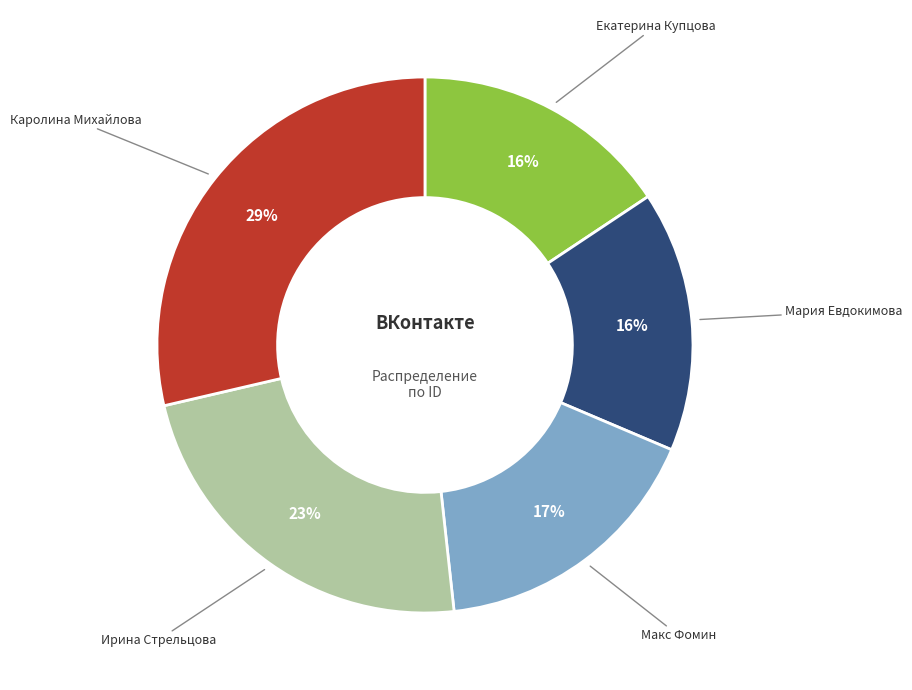

To the nearest percent, what is the difference between the largest and smallest slice percentages?

13%